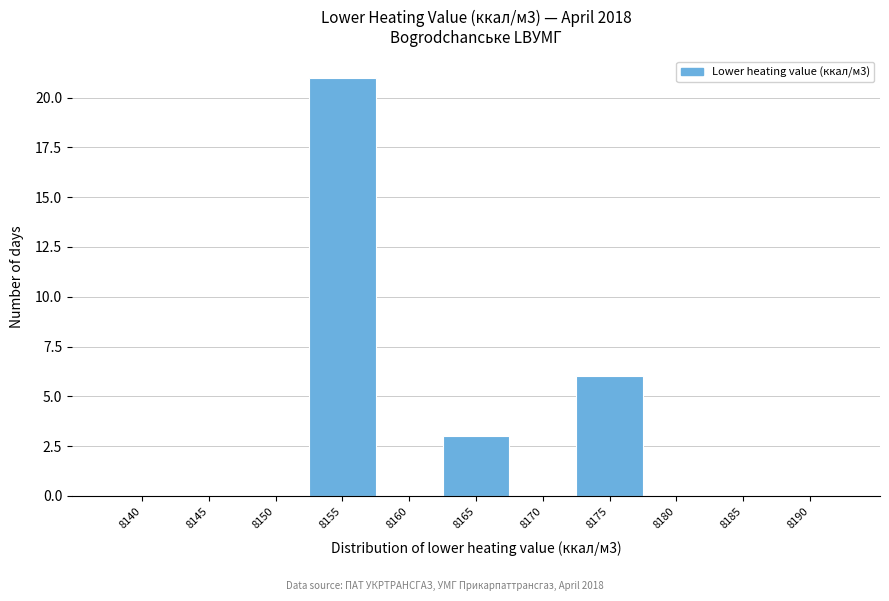

Reading right to left, what are all the values shown in this chart?

8190=0	8185=0	8180=0	8175=6	8170=0	8165=3	8160=0	8155=21	8150=0	8145=0	8140=0